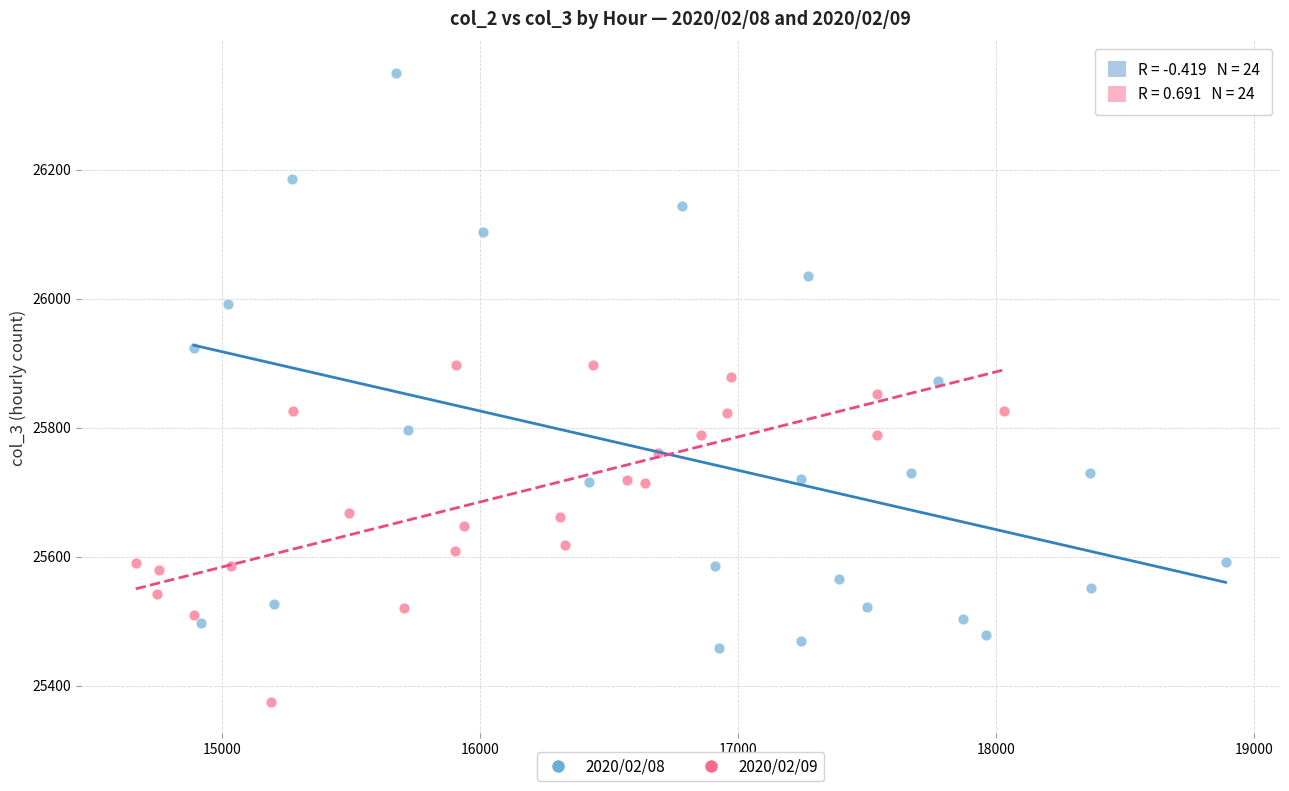

Which series contains the highest Y value?

2020/02/08